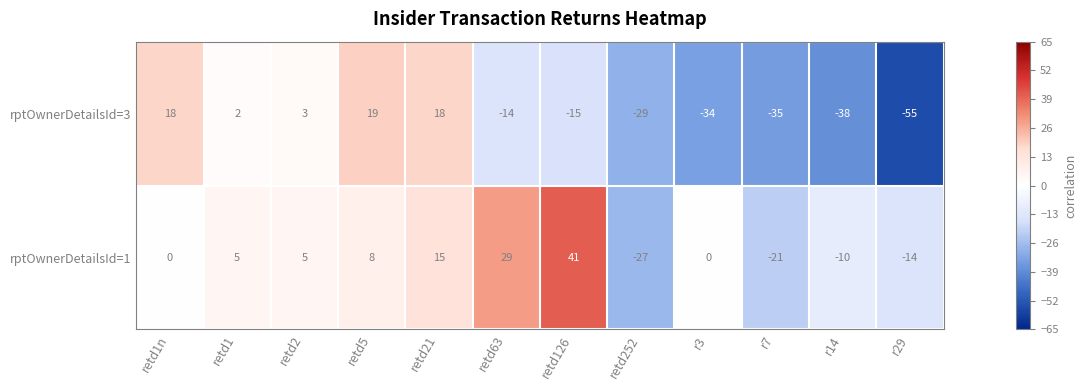

Reading left to right, transcribe all the data shown in this chart.

rptOwnerDetailsId=3: 18	2	3	19	18	-14	-15	-29	-34	-35	-38	-55
rptOwnerDetailsId=1: 0	5	5	8	15	29	41	-27	0	-21	-10	-14